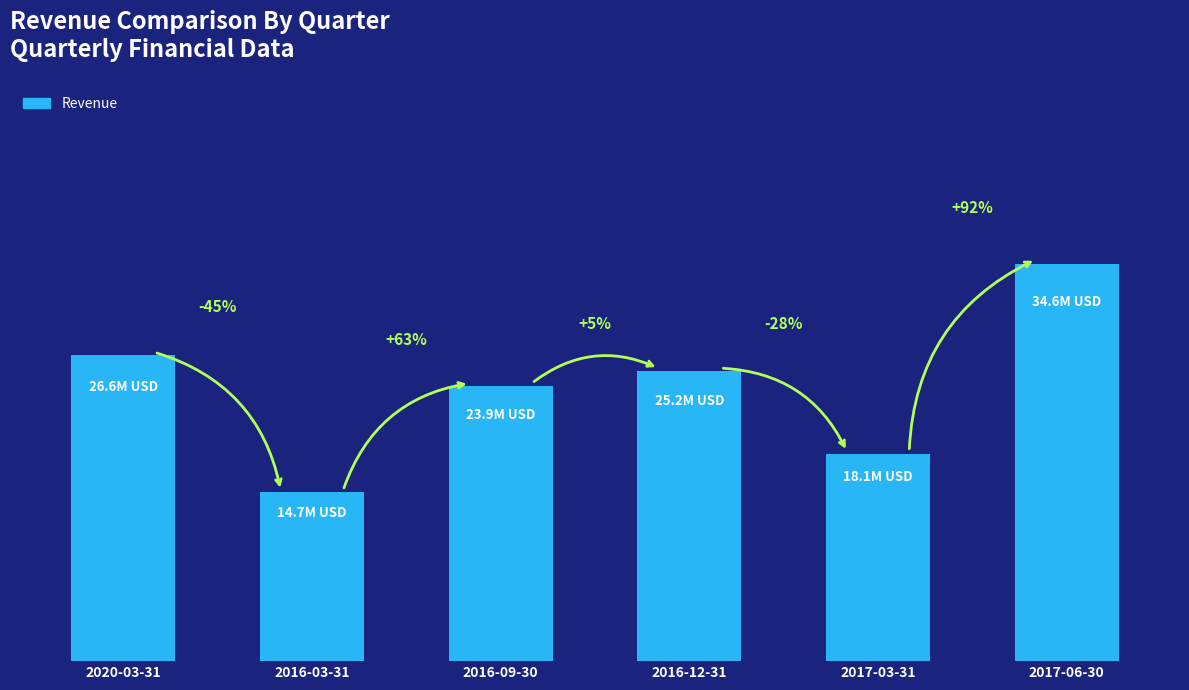

Does the chart contain any negative values?

No